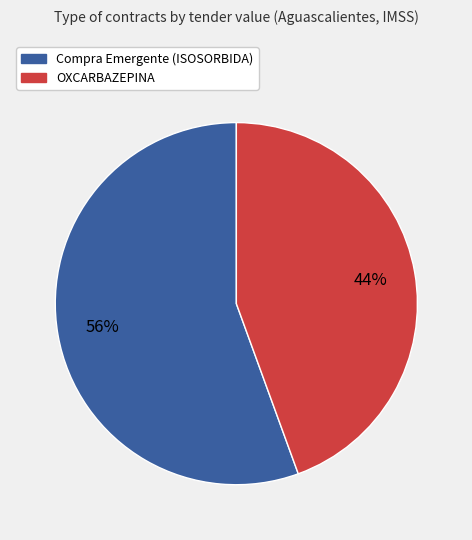

True or false: OXCARBAZEPINA accounts for 44% of the total.

True